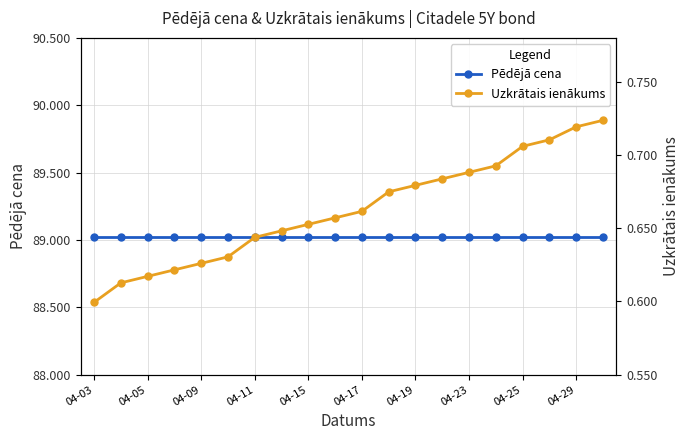

True or false: Uzkrātais ienākums has more than 0 interior local peaks.

False